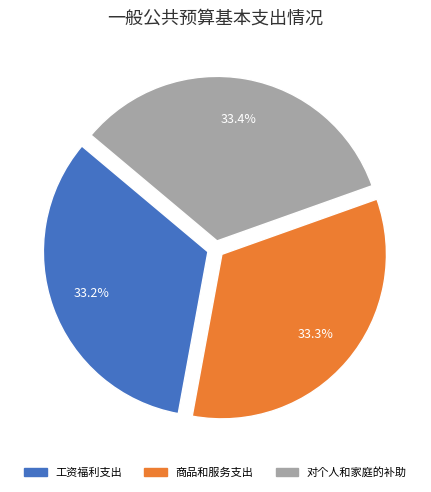

How many segments does this pie chart have?

3